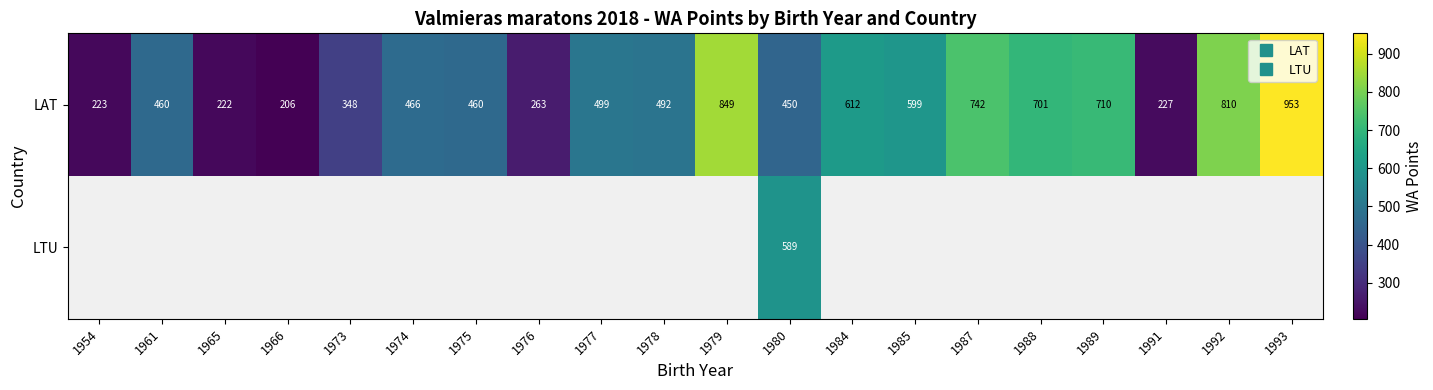

True or false: LAT has a value of 849.0 at 1979.

True